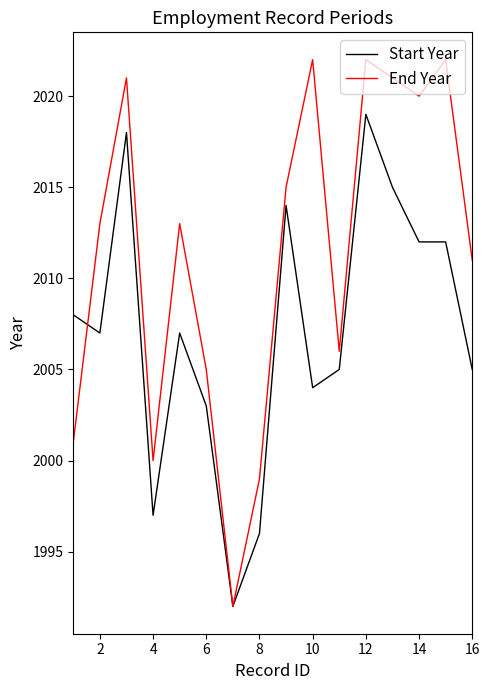

Reading right to left, what are all the values shown in this chart?

Start Year: 2005	2012	2012	2015	2019	2005	2004	2014	1996	1992	2003	2007	1997	2018	2007	2008
End Year: 2011	2022	2020	2021	2022	2006	2022	2015	1999	1992	2005	2013	2000	2021	2013	2001